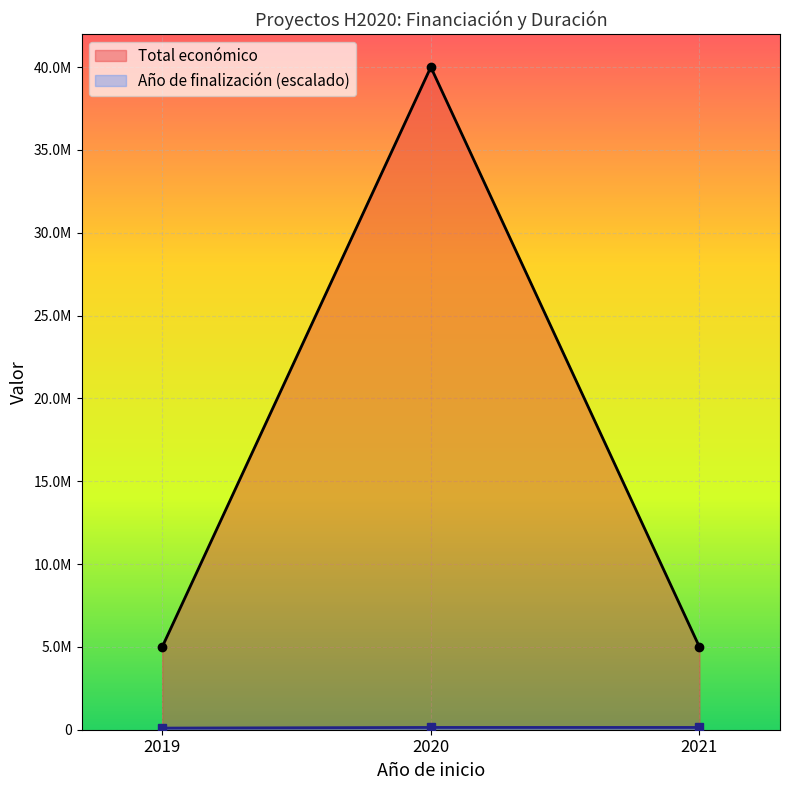

Which category has the lowest value across all series?

2019